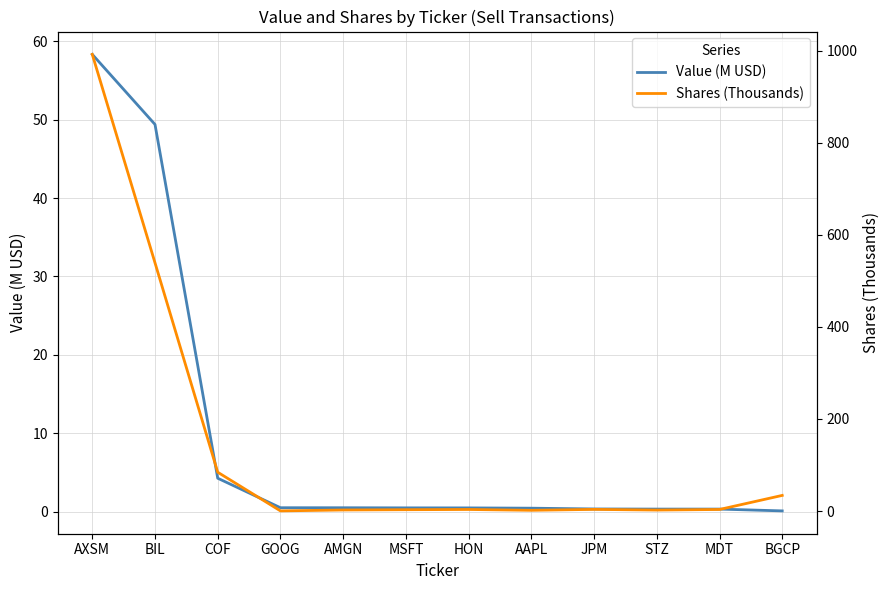

How many interior local valleys does the Shares (Thousands) series have?

3